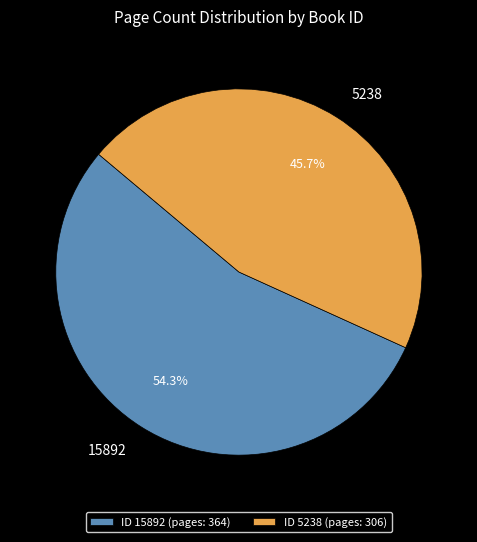

Which slice represents more than half of the pie?

ID 15892 (pages: 364)